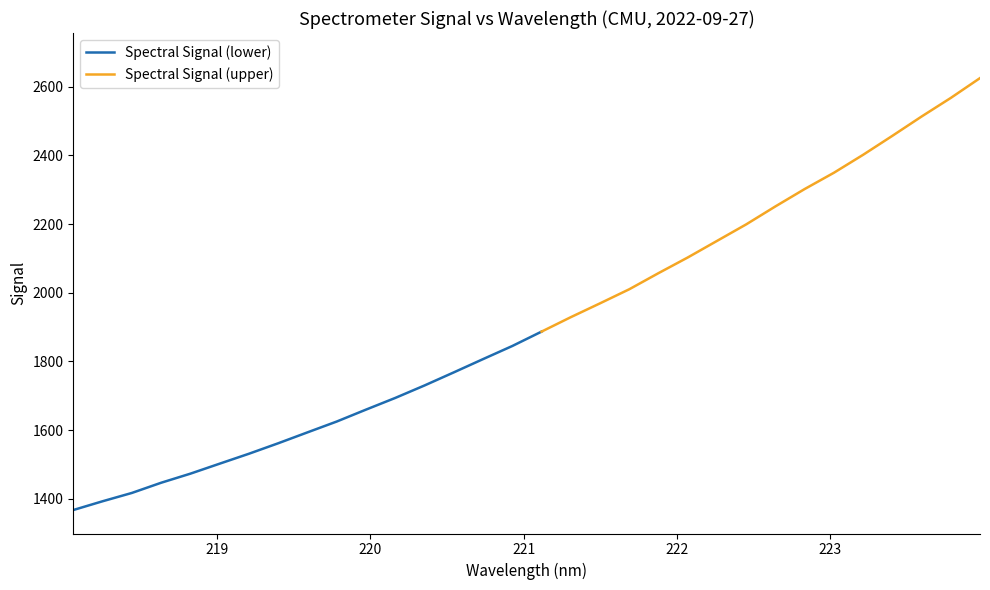

Reading left to right, list all the values displayed in this chart.

0=1367.2	1=1392.7	2=1416.9	3=1446.6	4=1473.1	5=1502.2	6=1531.1	7=1561.6	8=1593.3	9=1624.9	10=1659.6	11=1693.6	12=1729.9	13=1768.0	14=1806.6	15=1844.8	16=1886.7	17=1928.7	18=1969.1	19=2010.1	20=2057.0	21=2102.6	22=2150.8	23=2199.0	24=2251.4	25=2301.9	26=2349.3	27=2401.6	28=2456.8	29=2513.0	30=2567.2	31=2624.9